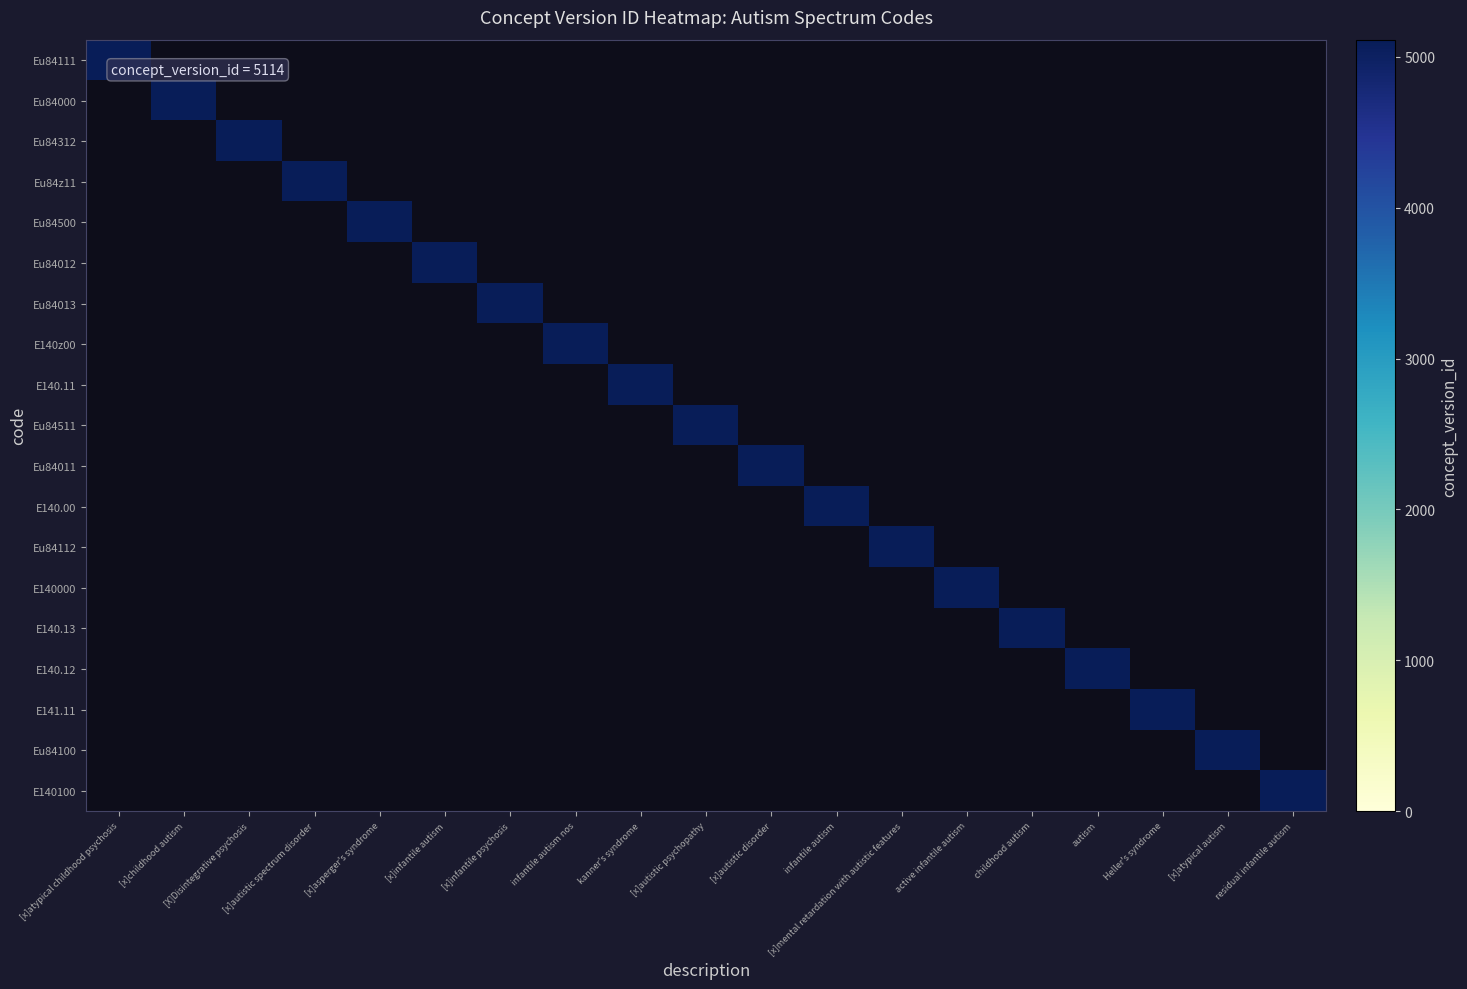

Reading left to right, transcribe all the data shown in this chart.

Eu84111: [x]atypical childhood psychosis=5114	[x]childhood autism=0	[X]Disintegrative psychosis=0	[x]autistic spectrum disorder=0	[x]asperger's syndrome=0	[x]infantile autism=0	[x]infantile psychosis=0	infantile autism nos=0	kanner's syndrome=0	[x]autistic psychopathy=0	[x]autistic disorder=0	infantile autism=0	[x]mental retardation with autistic features=0	active infantile autism=0	childhood autism=0	autism=0	Heller's syndrome=0	[x]atypical autism=0	residual infantile autism=0
Eu84000: [x]atypical childhood psychosis=0	[x]childhood autism=5114	[X]Disintegrative psychosis=0	[x]autistic spectrum disorder=0	[x]asperger's syndrome=0	[x]infantile autism=0	[x]infantile psychosis=0	infantile autism nos=0	kanner's syndrome=0	[x]autistic psychopathy=0	[x]autistic disorder=0	infantile autism=0	[x]mental retardation with autistic features=0	active infantile autism=0	childhood autism=0	autism=0	Heller's syndrome=0	[x]atypical autism=0	residual infantile autism=0
Eu84312: [x]atypical childhood psychosis=0	[x]childhood autism=0	[X]Disintegrative psychosis=5114	[x]autistic spectrum disorder=0	[x]asperger's syndrome=0	[x]infantile autism=0	[x]infantile psychosis=0	infantile autism nos=0	kanner's syndrome=0	[x]autistic psychopathy=0	[x]autistic disorder=0	infantile autism=0	[x]mental retardation with autistic features=0	active infantile autism=0	childhood autism=0	autism=0	Heller's syndrome=0	[x]atypical autism=0	residual infantile autism=0
Eu84z11: [x]atypical childhood psychosis=0	[x]childhood autism=0	[X]Disintegrative psychosis=0	[x]autistic spectrum disorder=5114	[x]asperger's syndrome=0	[x]infantile autism=0	[x]infantile psychosis=0	infantile autism nos=0	kanner's syndrome=0	[x]autistic psychopathy=0	[x]autistic disorder=0	infantile autism=0	[x]mental retardation with autistic features=0	active infantile autism=0	childhood autism=0	autism=0	Heller's syndrome=0	[x]atypical autism=0	residual infantile autism=0
Eu84500: [x]atypical childhood psychosis=0	[x]childhood autism=0	[X]Disintegrative psychosis=0	[x]autistic spectrum disorder=0	[x]asperger's syndrome=5114	[x]infantile autism=0	[x]infantile psychosis=0	infantile autism nos=0	kanner's syndrome=0	[x]autistic psychopathy=0	[x]autistic disorder=0	infantile autism=0	[x]mental retardation with autistic features=0	active infantile autism=0	childhood autism=0	autism=0	Heller's syndrome=0	[x]atypical autism=0	residual infantile autism=0
Eu84012: [x]atypical childhood psychosis=0	[x]childhood autism=0	[X]Disintegrative psychosis=0	[x]autistic spectrum disorder=0	[x]asperger's syndrome=0	[x]infantile autism=5114	[x]infantile psychosis=0	infantile autism nos=0	kanner's syndrome=0	[x]autistic psychopathy=0	[x]autistic disorder=0	infantile autism=0	[x]mental retardation with autistic features=0	active infantile autism=0	childhood autism=0	autism=0	Heller's syndrome=0	[x]atypical autism=0	residual infantile autism=0
Eu84013: [x]atypical childhood psychosis=0	[x]childhood autism=0	[X]Disintegrative psychosis=0	[x]autistic spectrum disorder=0	[x]asperger's syndrome=0	[x]infantile autism=0	[x]infantile psychosis=5114	infantile autism nos=0	kanner's syndrome=0	[x]autistic psychopathy=0	[x]autistic disorder=0	infantile autism=0	[x]mental retardation with autistic features=0	active infantile autism=0	childhood autism=0	autism=0	Heller's syndrome=0	[x]atypical autism=0	residual infantile autism=0
E140z00: [x]atypical childhood psychosis=0	[x]childhood autism=0	[X]Disintegrative psychosis=0	[x]autistic spectrum disorder=0	[x]asperger's syndrome=0	[x]infantile autism=0	[x]infantile psychosis=0	infantile autism nos=5114	kanner's syndrome=0	[x]autistic psychopathy=0	[x]autistic disorder=0	infantile autism=0	[x]mental retardation with autistic features=0	active infantile autism=0	childhood autism=0	autism=0	Heller's syndrome=0	[x]atypical autism=0	residual infantile autism=0
E140.11: [x]atypical childhood psychosis=0	[x]childhood autism=0	[X]Disintegrative psychosis=0	[x]autistic spectrum disorder=0	[x]asperger's syndrome=0	[x]infantile autism=0	[x]infantile psychosis=0	infantile autism nos=0	kanner's syndrome=5114	[x]autistic psychopathy=0	[x]autistic disorder=0	infantile autism=0	[x]mental retardation with autistic features=0	active infantile autism=0	childhood autism=0	autism=0	Heller's syndrome=0	[x]atypical autism=0	residual infantile autism=0
Eu84511: [x]atypical childhood psychosis=0	[x]childhood autism=0	[X]Disintegrative psychosis=0	[x]autistic spectrum disorder=0	[x]asperger's syndrome=0	[x]infantile autism=0	[x]infantile psychosis=0	infantile autism nos=0	kanner's syndrome=0	[x]autistic psychopathy=5114	[x]autistic disorder=0	infantile autism=0	[x]mental retardation with autistic features=0	active infantile autism=0	childhood autism=0	autism=0	Heller's syndrome=0	[x]atypical autism=0	residual infantile autism=0
Eu84011: [x]atypical childhood psychosis=0	[x]childhood autism=0	[X]Disintegrative psychosis=0	[x]autistic spectrum disorder=0	[x]asperger's syndrome=0	[x]infantile autism=0	[x]infantile psychosis=0	infantile autism nos=0	kanner's syndrome=0	[x]autistic psychopathy=0	[x]autistic disorder=5114	infantile autism=0	[x]mental retardation with autistic features=0	active infantile autism=0	childhood autism=0	autism=0	Heller's syndrome=0	[x]atypical autism=0	residual infantile autism=0
E140.00: [x]atypical childhood psychosis=0	[x]childhood autism=0	[X]Disintegrative psychosis=0	[x]autistic spectrum disorder=0	[x]asperger's syndrome=0	[x]infantile autism=0	[x]infantile psychosis=0	infantile autism nos=0	kanner's syndrome=0	[x]autistic psychopathy=0	[x]autistic disorder=0	infantile autism=5114	[x]mental retardation with autistic features=0	active infantile autism=0	childhood autism=0	autism=0	Heller's syndrome=0	[x]atypical autism=0	residual infantile autism=0
Eu84112: [x]atypical childhood psychosis=0	[x]childhood autism=0	[X]Disintegrative psychosis=0	[x]autistic spectrum disorder=0	[x]asperger's syndrome=0	[x]infantile autism=0	[x]infantile psychosis=0	infantile autism nos=0	kanner's syndrome=0	[x]autistic psychopathy=0	[x]autistic disorder=0	infantile autism=0	[x]mental retardation with autistic features=5114	active infantile autism=0	childhood autism=0	autism=0	Heller's syndrome=0	[x]atypical autism=0	residual infantile autism=0
E140000: [x]atypical childhood psychosis=0	[x]childhood autism=0	[X]Disintegrative psychosis=0	[x]autistic spectrum disorder=0	[x]asperger's syndrome=0	[x]infantile autism=0	[x]infantile psychosis=0	infantile autism nos=0	kanner's syndrome=0	[x]autistic psychopathy=0	[x]autistic disorder=0	infantile autism=0	[x]mental retardation with autistic features=0	active infantile autism=5114	childhood autism=0	autism=0	Heller's syndrome=0	[x]atypical autism=0	residual infantile autism=0
E140.13: [x]atypical childhood psychosis=0	[x]childhood autism=0	[X]Disintegrative psychosis=0	[x]autistic spectrum disorder=0	[x]asperger's syndrome=0	[x]infantile autism=0	[x]infantile psychosis=0	infantile autism nos=0	kanner's syndrome=0	[x]autistic psychopathy=0	[x]autistic disorder=0	infantile autism=0	[x]mental retardation with autistic features=0	active infantile autism=0	childhood autism=5114	autism=0	Heller's syndrome=0	[x]atypical autism=0	residual infantile autism=0
E140.12: [x]atypical childhood psychosis=0	[x]childhood autism=0	[X]Disintegrative psychosis=0	[x]autistic spectrum disorder=0	[x]asperger's syndrome=0	[x]infantile autism=0	[x]infantile psychosis=0	infantile autism nos=0	kanner's syndrome=0	[x]autistic psychopathy=0	[x]autistic disorder=0	infantile autism=0	[x]mental retardation with autistic features=0	active infantile autism=0	childhood autism=0	autism=5114	Heller's syndrome=0	[x]atypical autism=0	residual infantile autism=0
E141.11: [x]atypical childhood psychosis=0	[x]childhood autism=0	[X]Disintegrative psychosis=0	[x]autistic spectrum disorder=0	[x]asperger's syndrome=0	[x]infantile autism=0	[x]infantile psychosis=0	infantile autism nos=0	kanner's syndrome=0	[x]autistic psychopathy=0	[x]autistic disorder=0	infantile autism=0	[x]mental retardation with autistic features=0	active infantile autism=0	childhood autism=0	autism=0	Heller's syndrome=5114	[x]atypical autism=0	residual infantile autism=0
Eu84100: [x]atypical childhood psychosis=0	[x]childhood autism=0	[X]Disintegrative psychosis=0	[x]autistic spectrum disorder=0	[x]asperger's syndrome=0	[x]infantile autism=0	[x]infantile psychosis=0	infantile autism nos=0	kanner's syndrome=0	[x]autistic psychopathy=0	[x]autistic disorder=0	infantile autism=0	[x]mental retardation with autistic features=0	active infantile autism=0	childhood autism=0	autism=0	Heller's syndrome=0	[x]atypical autism=5114	residual infantile autism=0
E140100: [x]atypical childhood psychosis=0	[x]childhood autism=0	[X]Disintegrative psychosis=0	[x]autistic spectrum disorder=0	[x]asperger's syndrome=0	[x]infantile autism=0	[x]infantile psychosis=0	infantile autism nos=0	kanner's syndrome=0	[x]autistic psychopathy=0	[x]autistic disorder=0	infantile autism=0	[x]mental retardation with autistic features=0	active infantile autism=0	childhood autism=0	autism=0	Heller's syndrome=0	[x]atypical autism=0	residual infantile autism=5114